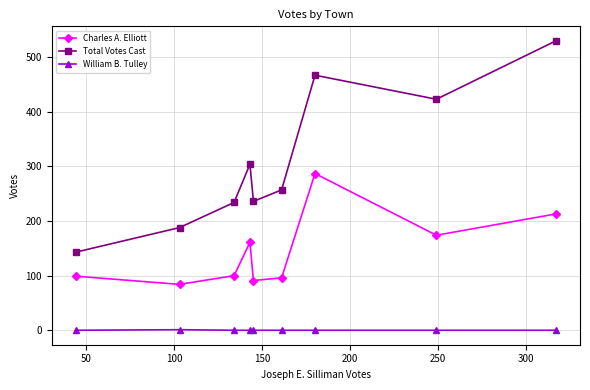

Which series has the largest total across all categories?

Total Votes Cast